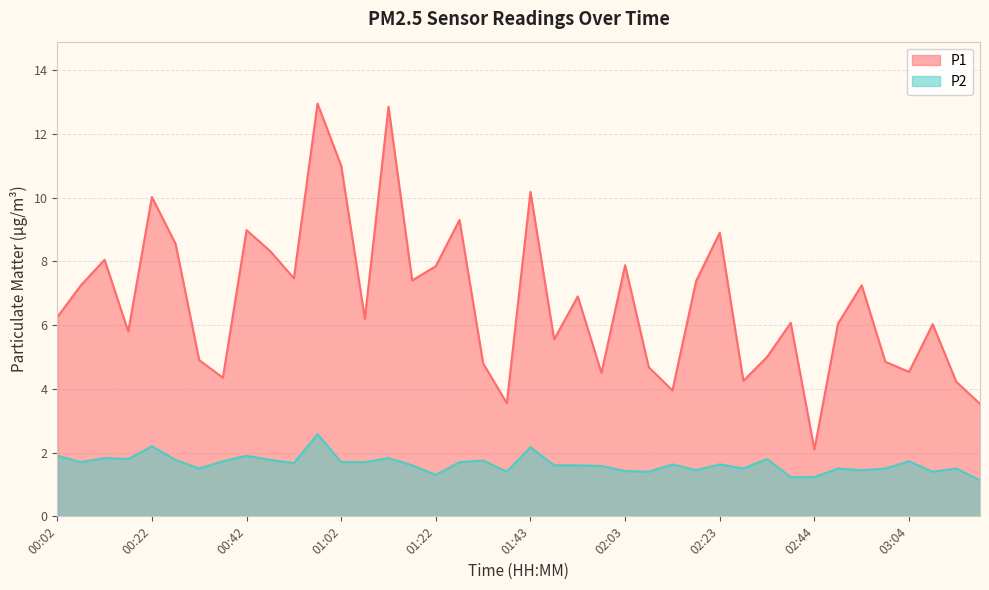

List the series in order of their overall mean, highest first.

P1, P2